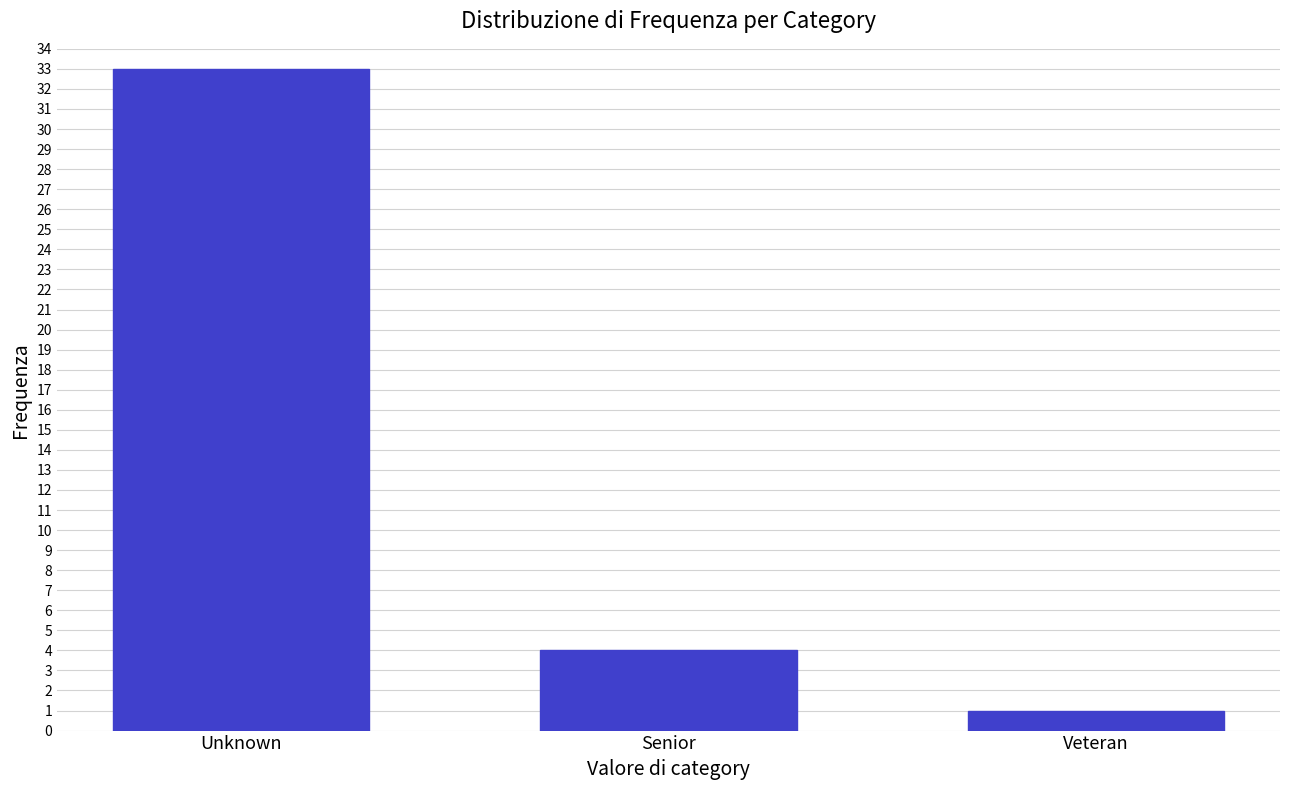

Reading left to right, what are all the values shown in this chart?

Unknown=33	Senior=4	Veteran=1